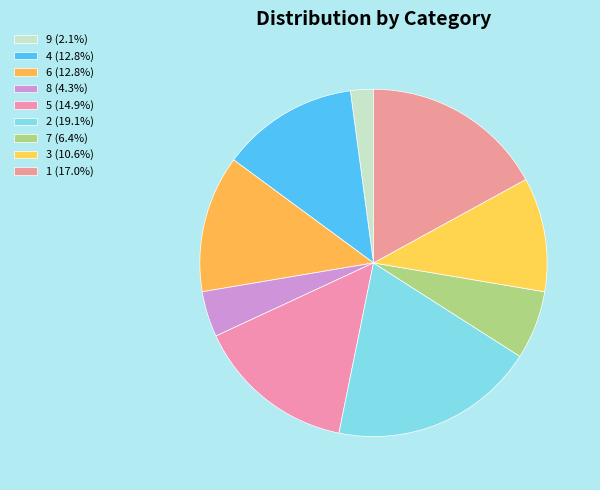

What is the change in value from 6 to 5?

+1